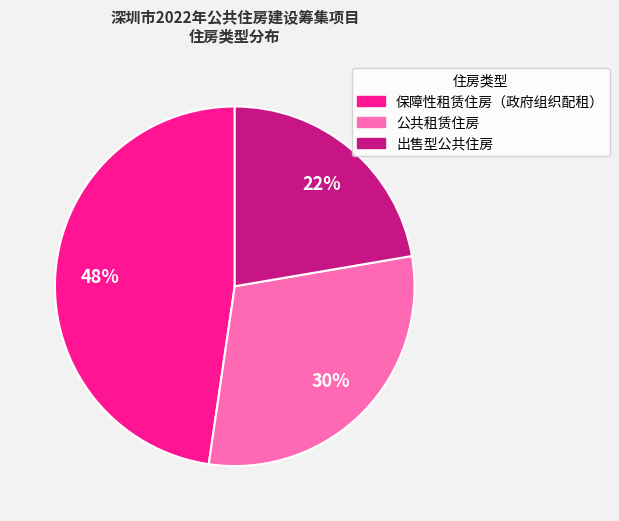

True or false: 保障性租赁住房（政府组织配租） accounts for 48% of the total.

True